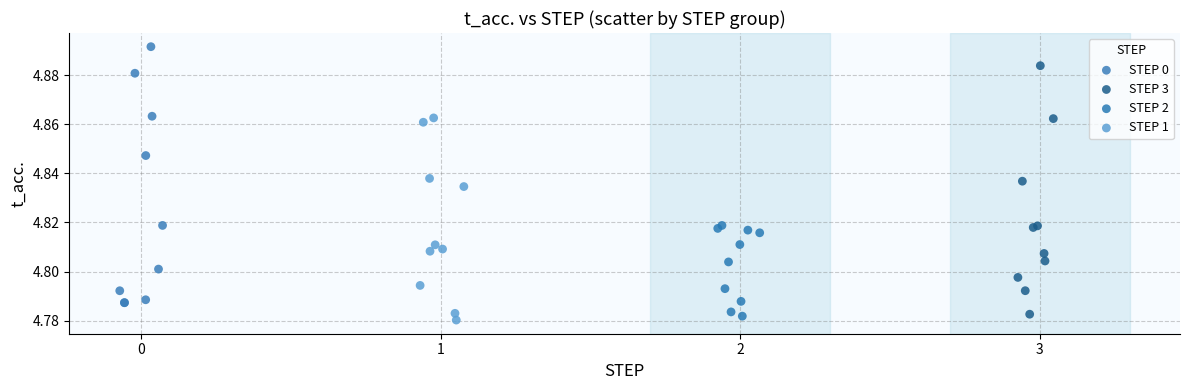

Which series contains the highest Y value?

STEP 0